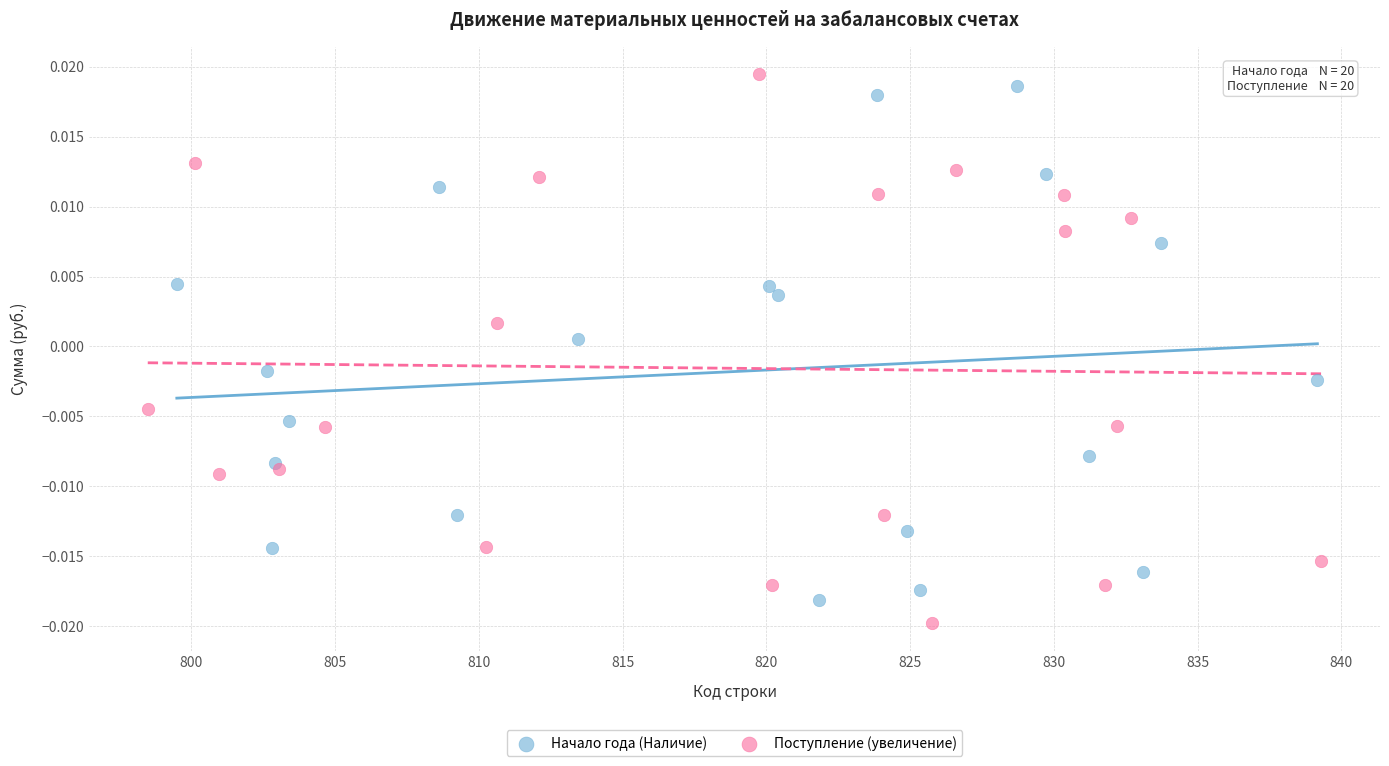

Which series contains the lowest Y value?

Поступление (увеличение)